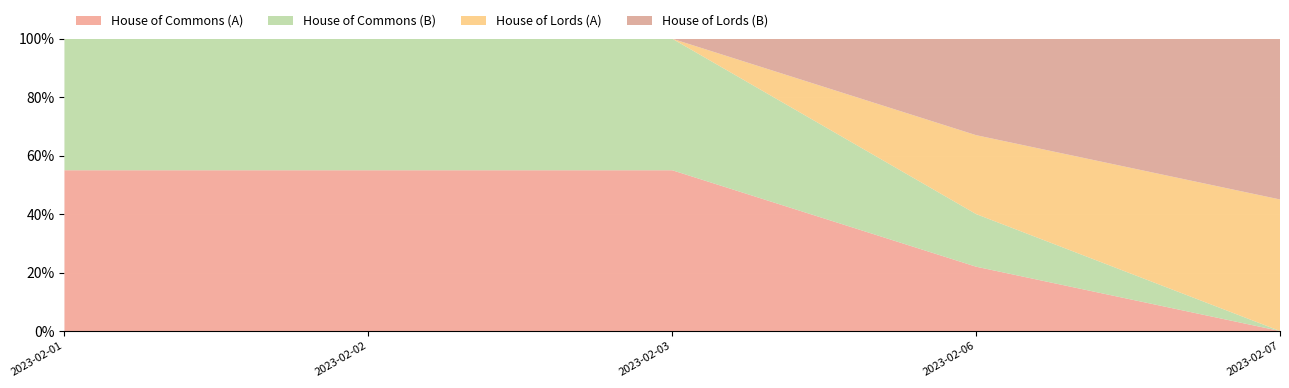

What is the total value across all series at 2023-02-07?

100.0